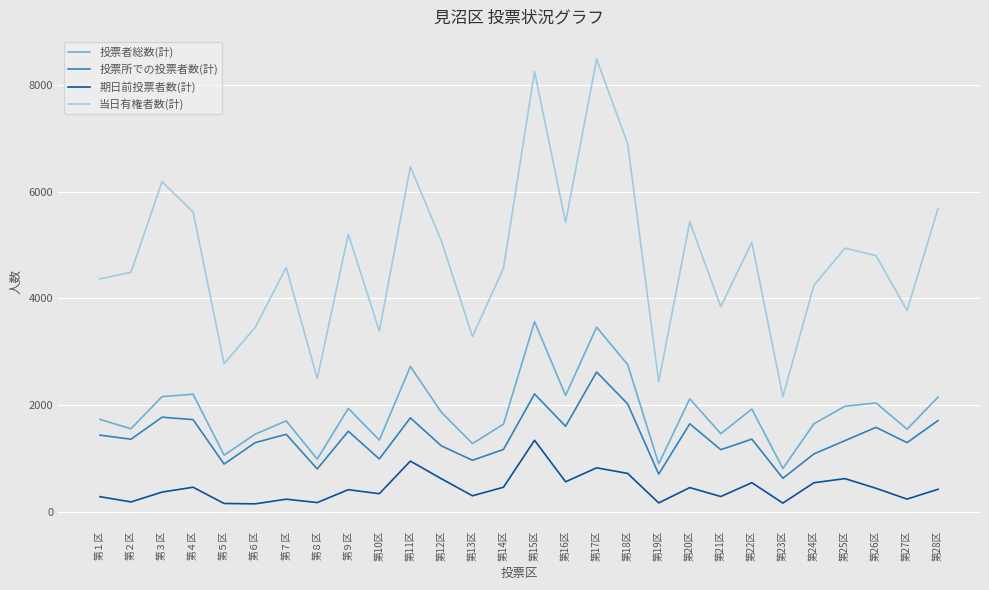

What is the difference between the second highest and second lowest values in the 投票所での投票者数(計) series?

1500